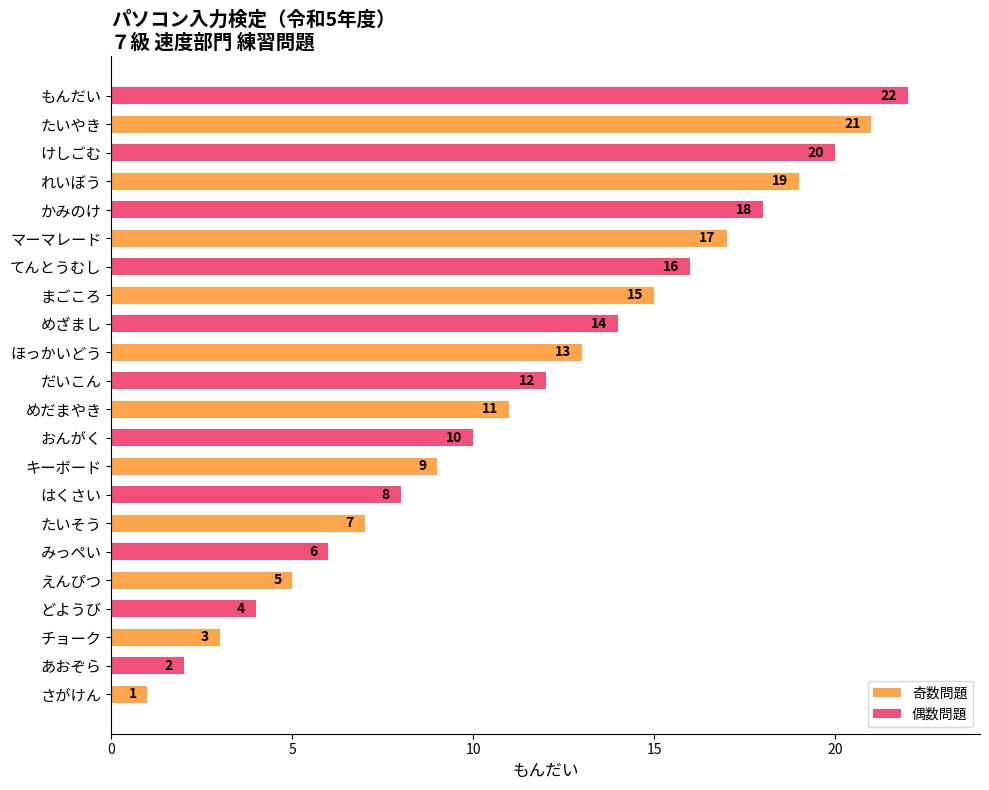

List the series in order of their overall mean, lowest first.

奇数問題, 偶数問題